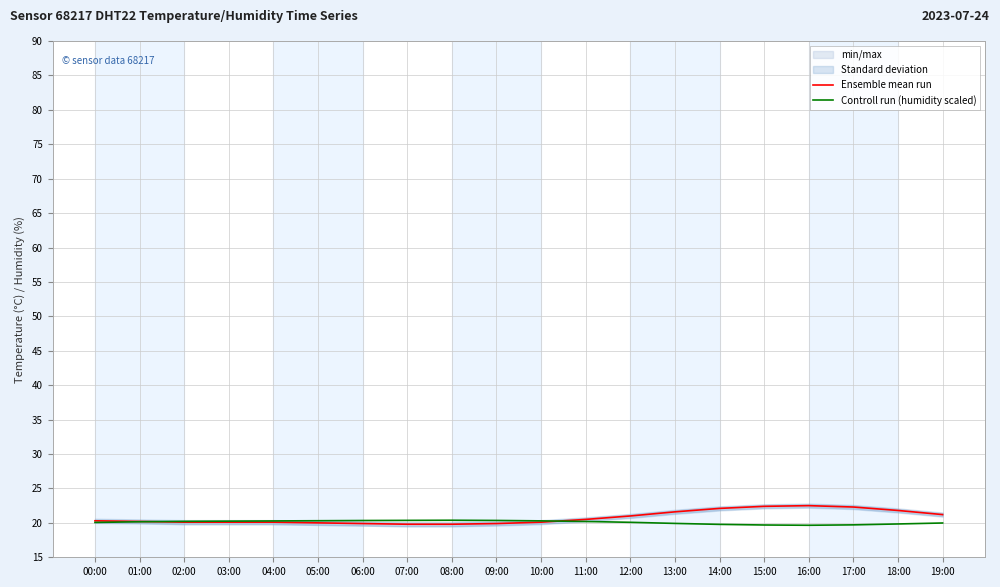

At which category does Ensemble mean run reach its first local peak?

16:00